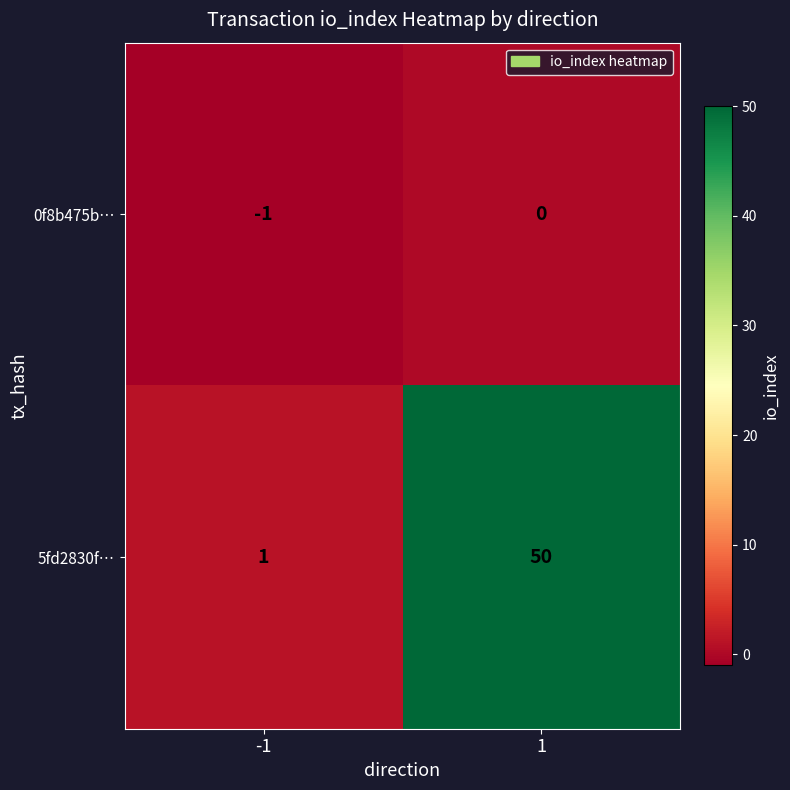

True or false: 0f8b475b… has a value of -1 at 1.

False